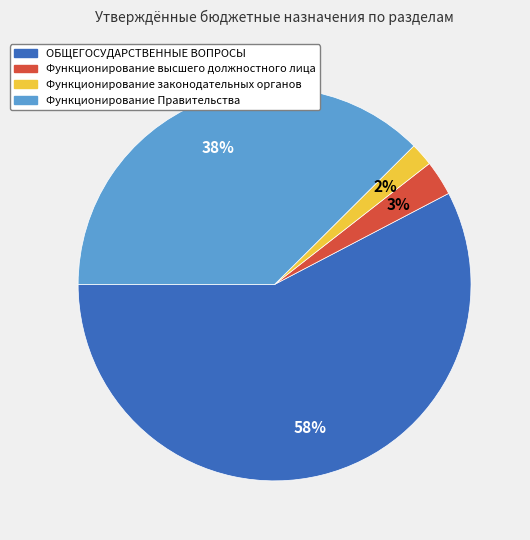

What is the smallest slice in the pie chart?

Функционирование законодательных органов